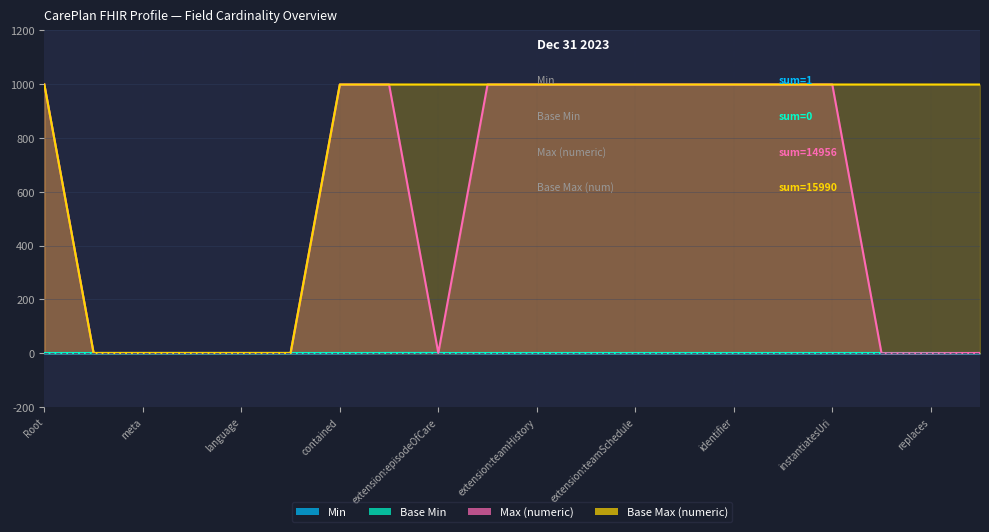

True or false: Min and Base Max (numeric) cross at least once.

False